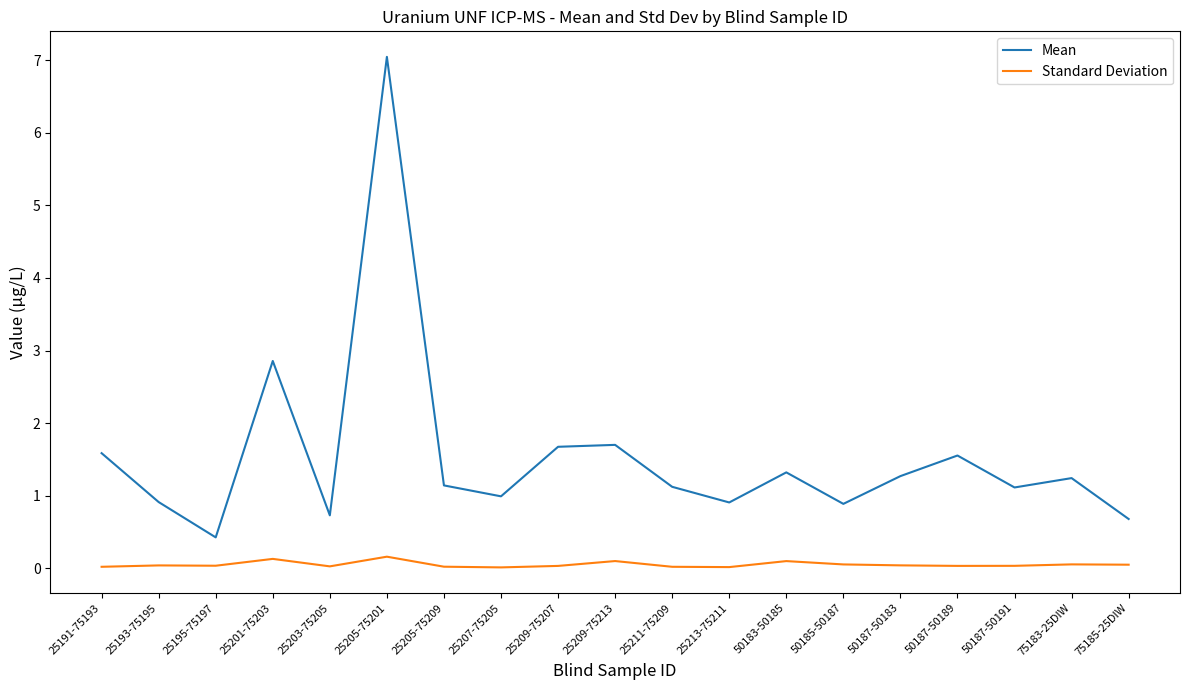

True or false: Mean has a value of 0.5 at 50187-50183.

False